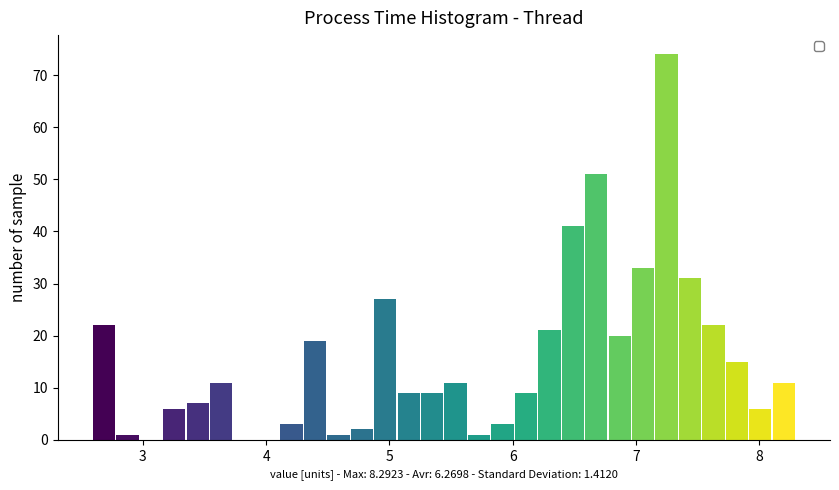

Read against the x-axis, roughly where is the centre of the tallest bar?

7.2